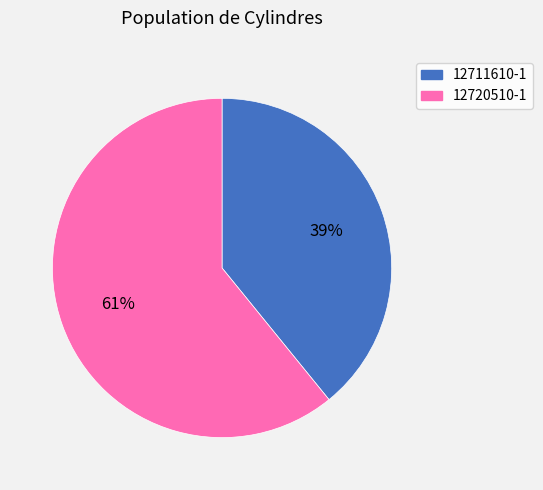

Which has a higher value, 12720510-1 or 12711610-1?

12720510-1